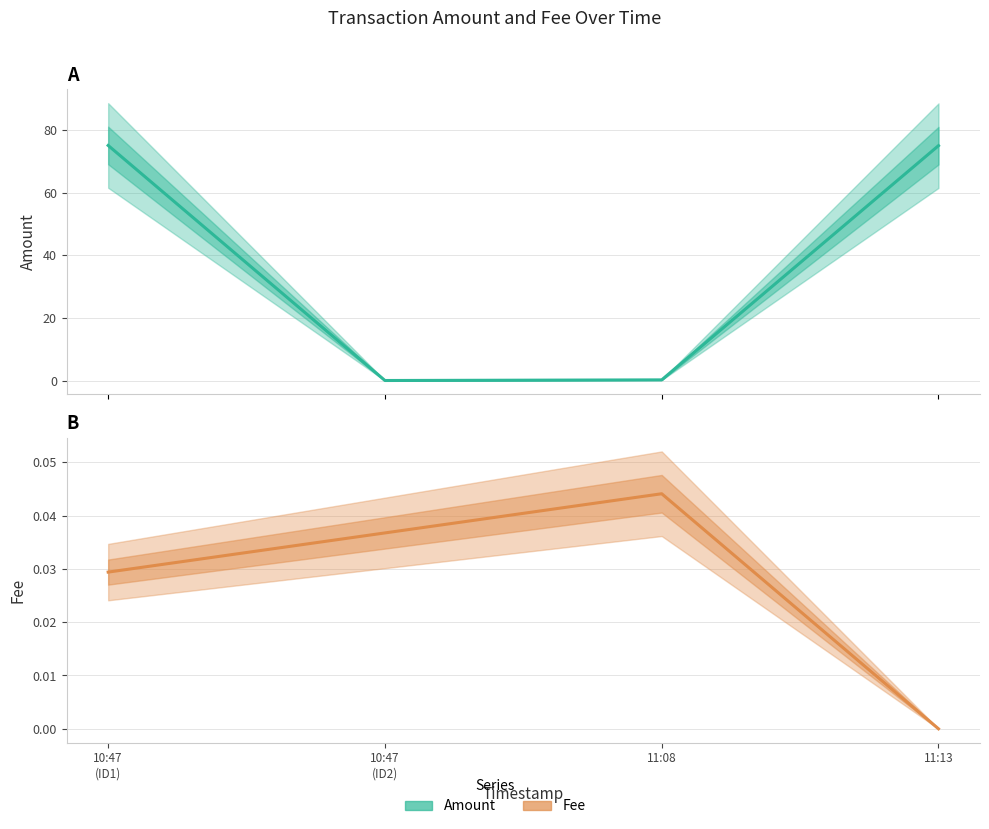

What are all the series names shown in the legend?

Amount, Fee